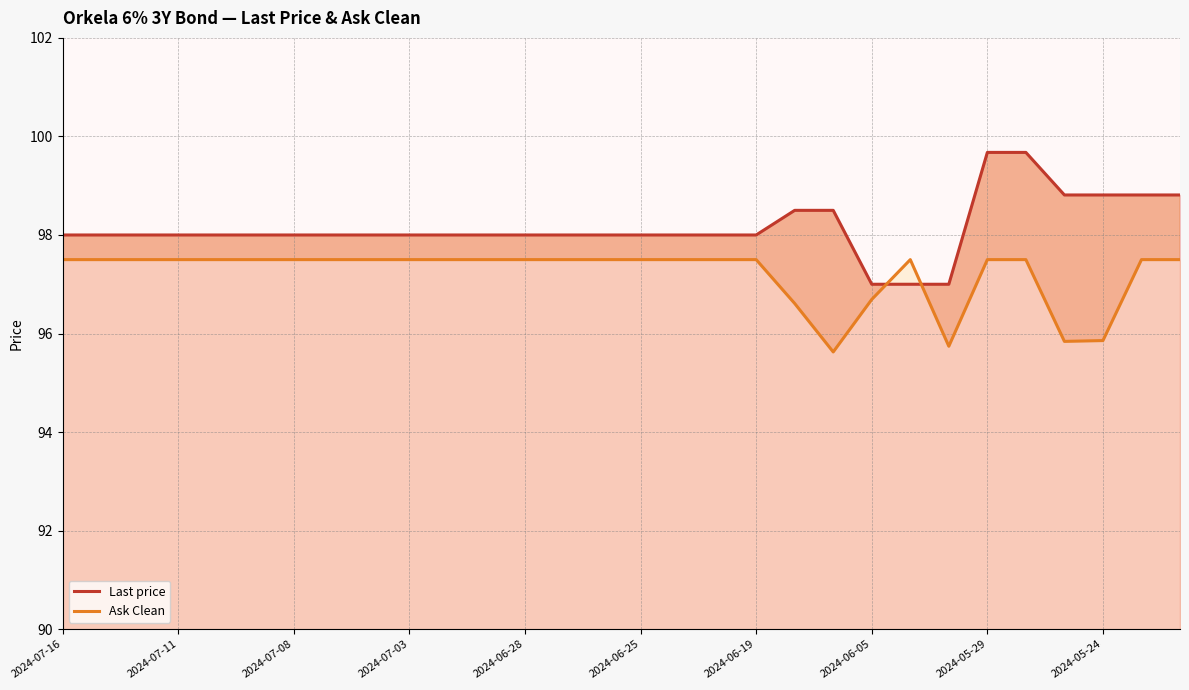

List the series in order of their overall mean, lowest first.

Ask Clean, Last price